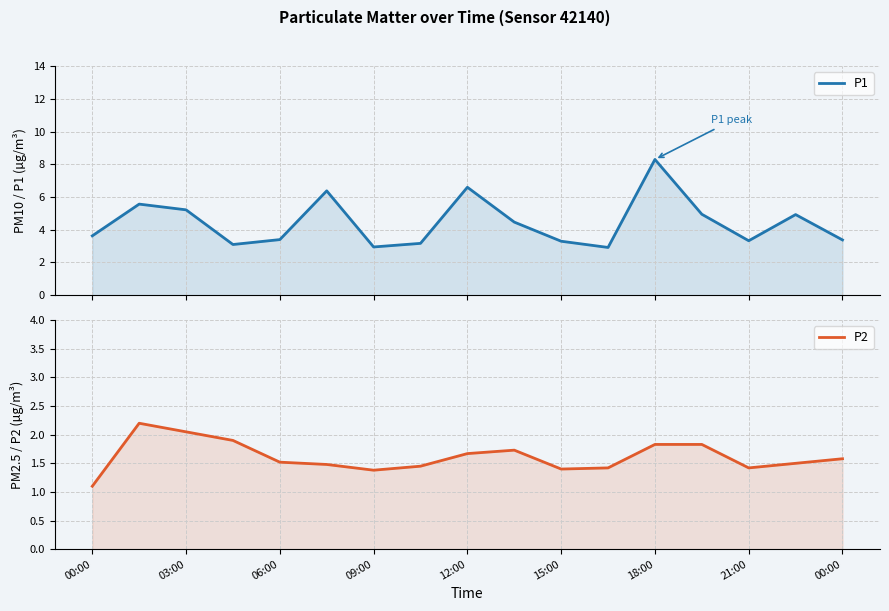

True or false: P1 and P2 cross at least once.

False